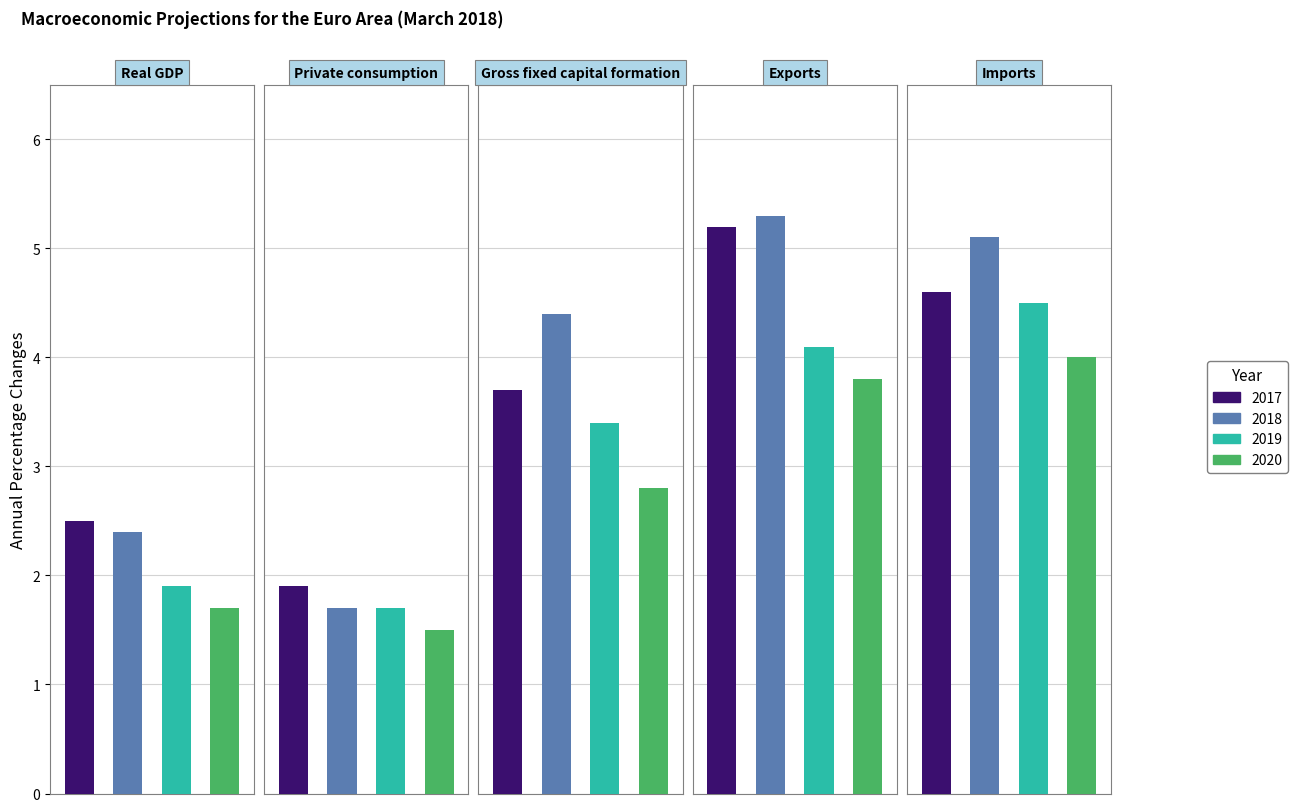

Where is Gross fixed capital formation nearest to the value 3?

2020